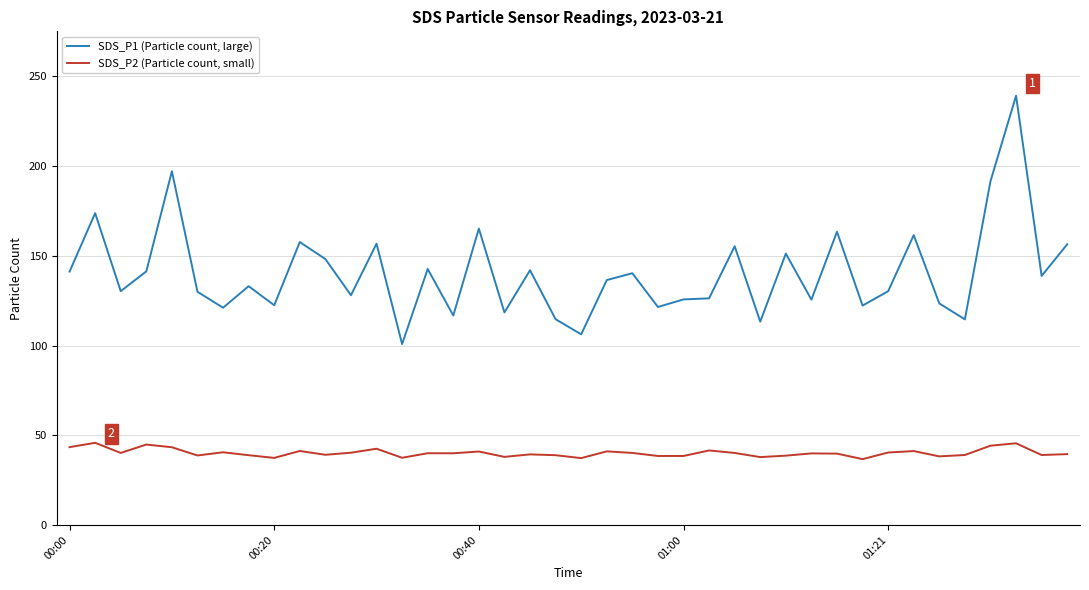

Which series has the largest total across all categories?

SDS_P1 (Particle count, large)